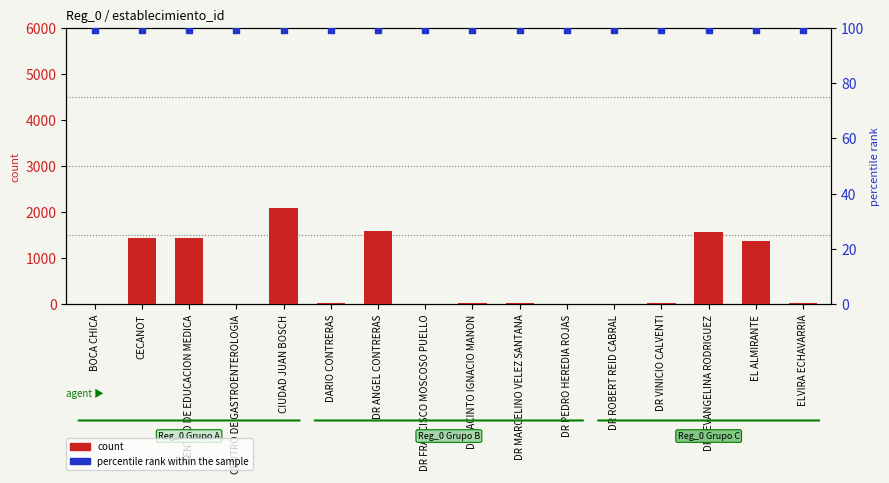

Is the value of percentile rank within the sample at CENTRO DE EDUCACION MEDICA greater than the value of count at DR ANGEL CONTRERAS?

No